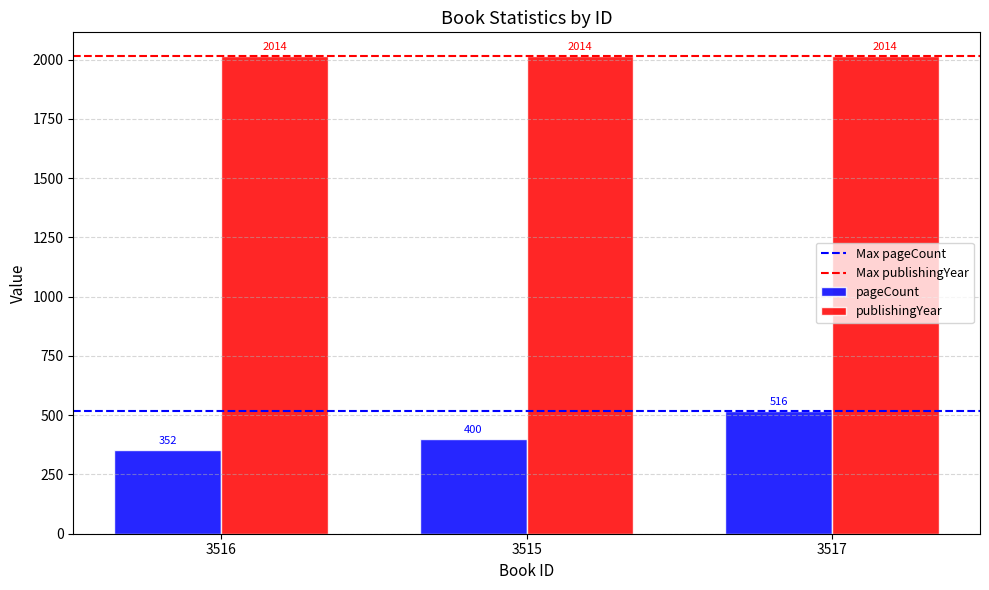

List the series in order of their overall mean, lowest first.

pageCount, publishingYear